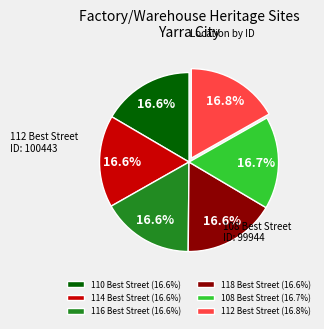

Does any single category account for the majority?

No